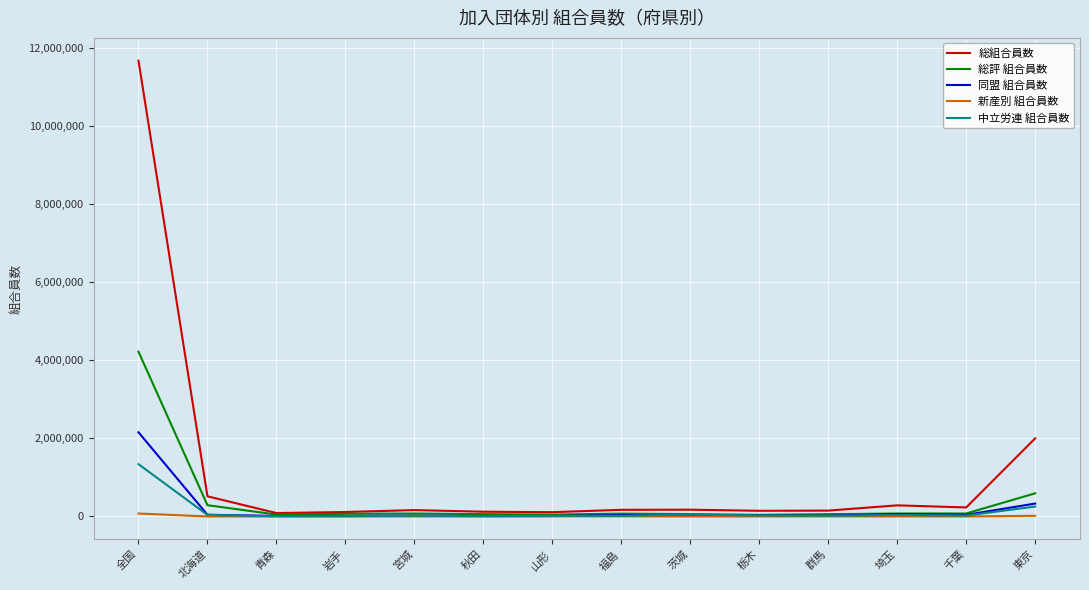

Which series has the largest total across all categories?

総組合員数